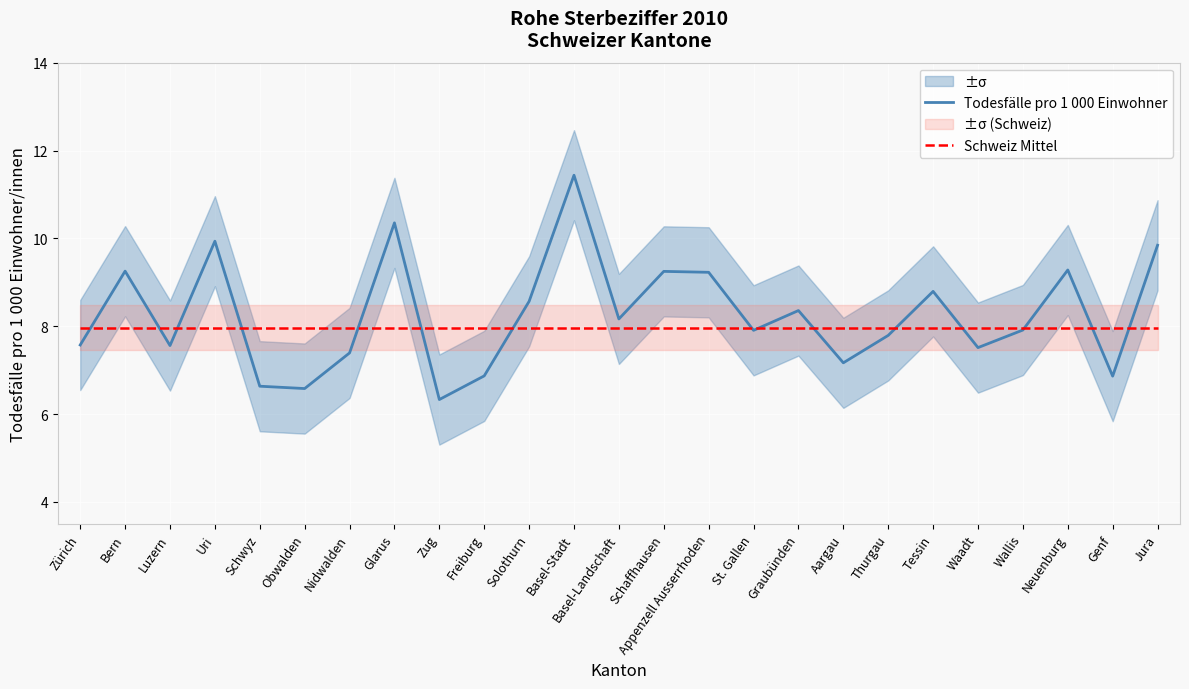

Is the value of Todesfälle pro 1 000 Einwohner at Obwalden greater than the value of Schweiz Mittel at Obwalden?

No